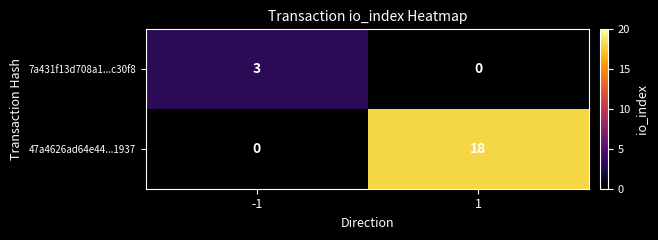

What is the greatest value displayed?

18